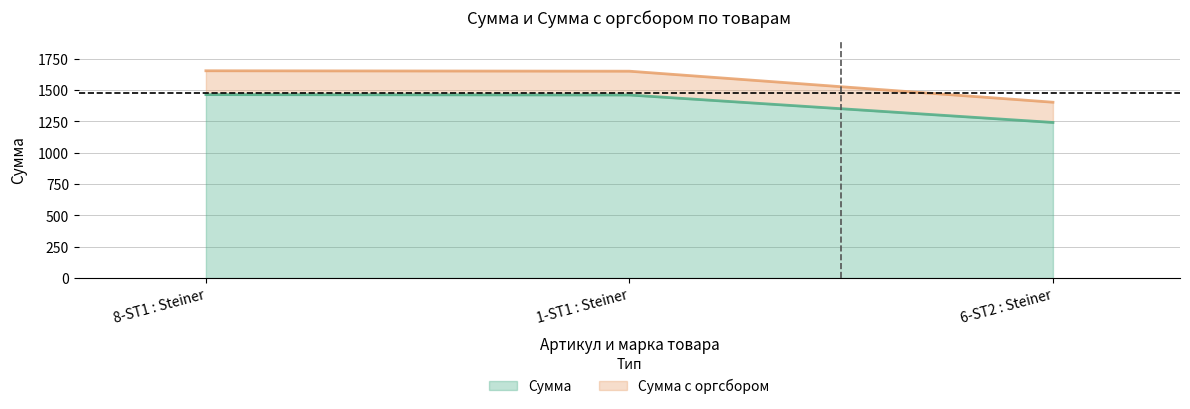

Which label corresponds to the smallest value in the chart?

6-ST2 : Steiner